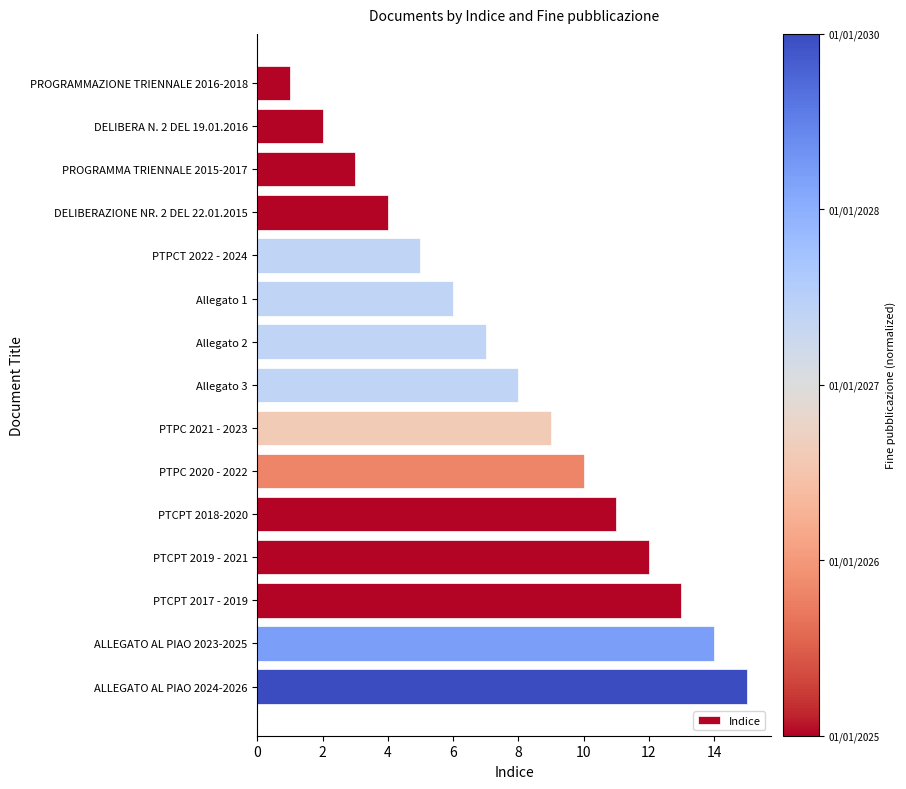

List the labels in order of value, largest first.

ALLEGATO AL PIAO 2024-2026, ALLEGATO AL PIAO 2023-2025, PTCPT 2017 - 2019, PTCPT 2019 - 2021, PTCPT 2018-2020, PTPC 2020 - 2022, PTPC 2021 - 2023, Allegato 3, Allegato 2, Allegato 1, PTPCT 2022 - 2024, DELIBERAZIONE NR. 2 DEL 22.01.2015, PROGRAMMA TRIENNALE 2015-2017, DELIBERA N. 2 DEL 19.01.2016, PROGRAMMAZIONE TRIENNALE 2016-2018